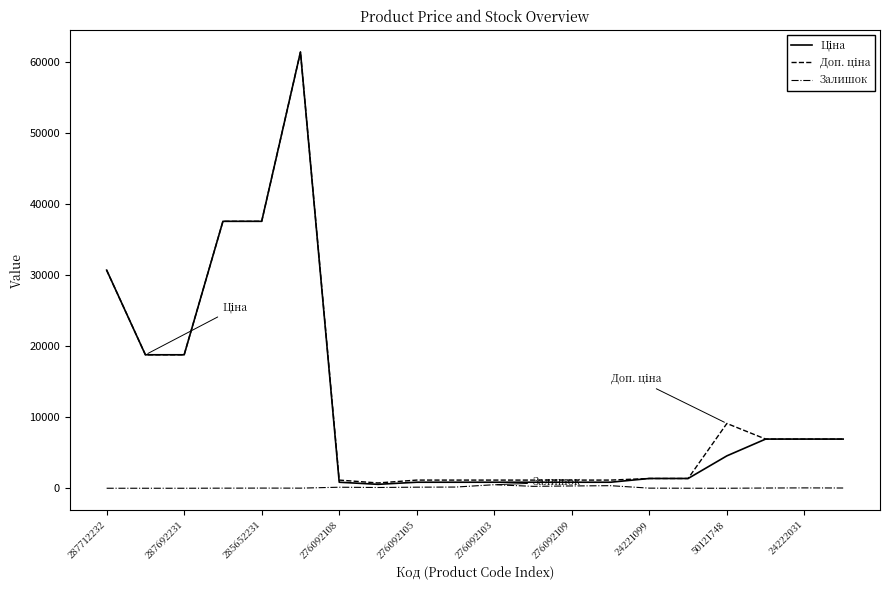

Does the chart have visible grid lines?

No